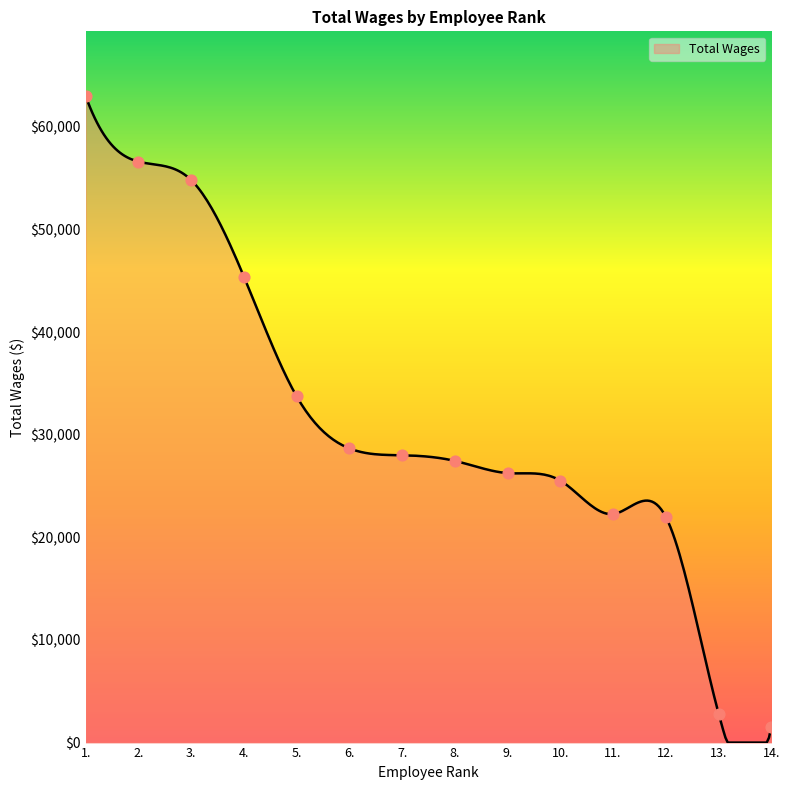

What is the difference between the maximum and minimum values?

63008.0